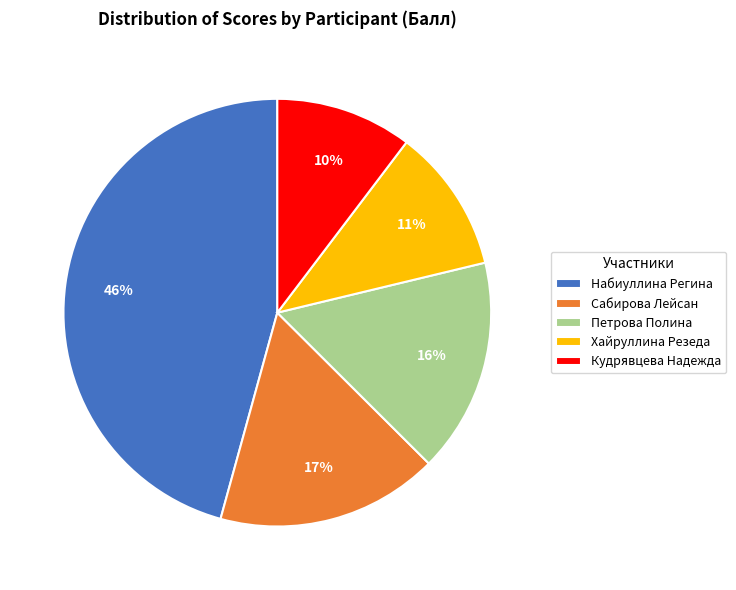

Rank the categories by value from highest to lowest.

Набиуллина Регина, Сабирова Лейсан, Петрова Полина, Хайруллина Резеда, Кудрявцева Надежда